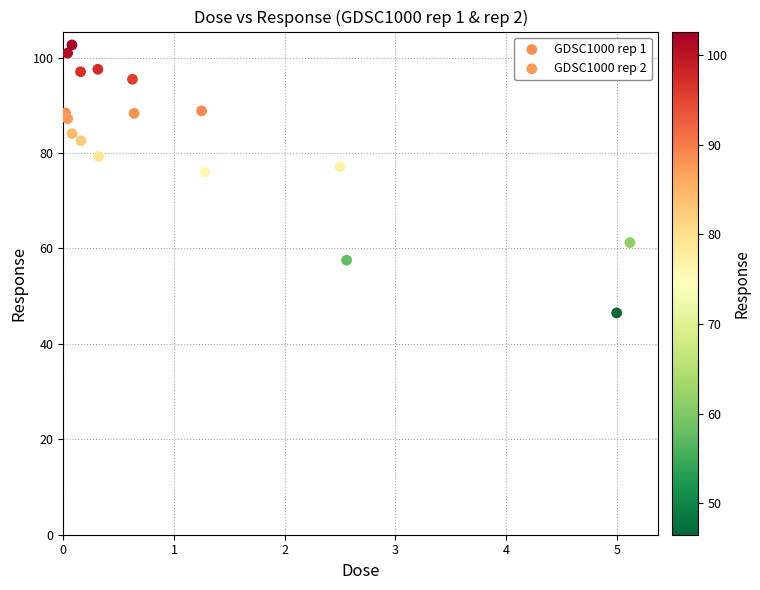

Which series reaches the maximum Y coordinate?

GDSC1000 rep 2